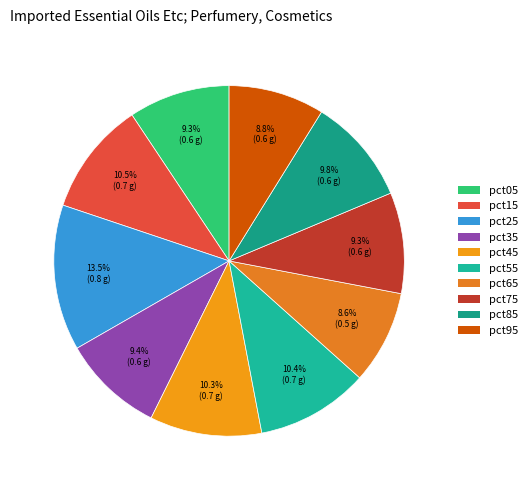

Between pct35 and pct25, which is larger?

pct25